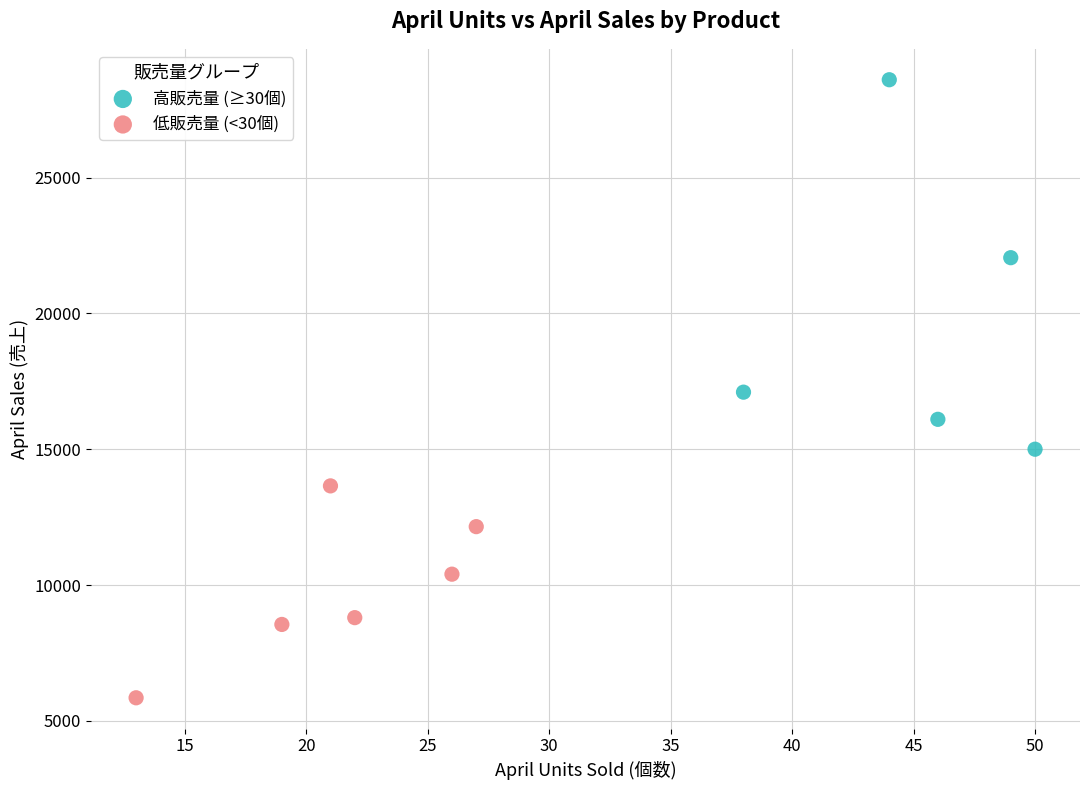

What are all the series names shown in the legend?

高販売量 (≥30個), 低販売量 (<30個)